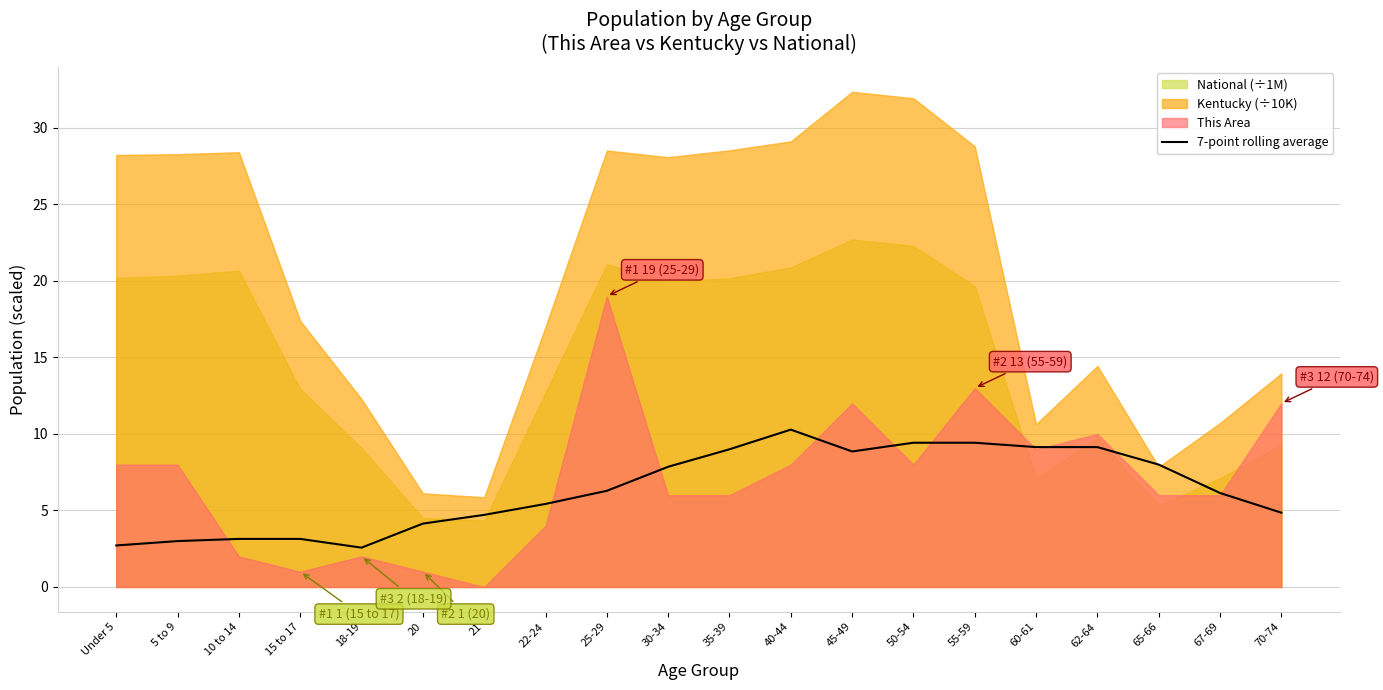

How many points are higher than both their immediate neighbors (excluding endpoints)?

1